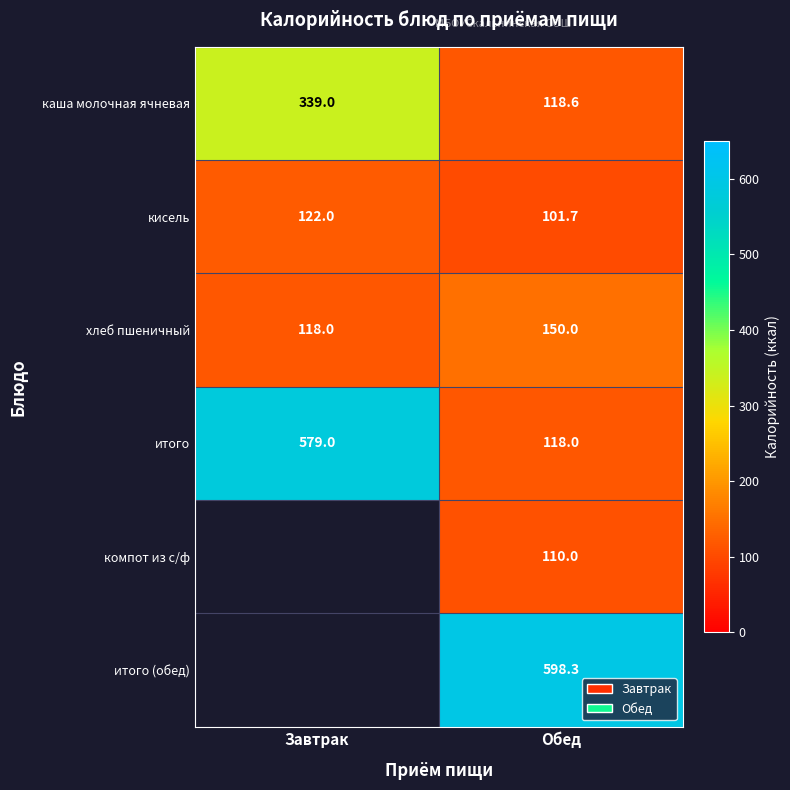

Which label corresponds to the smallest value in the chart?

Обед